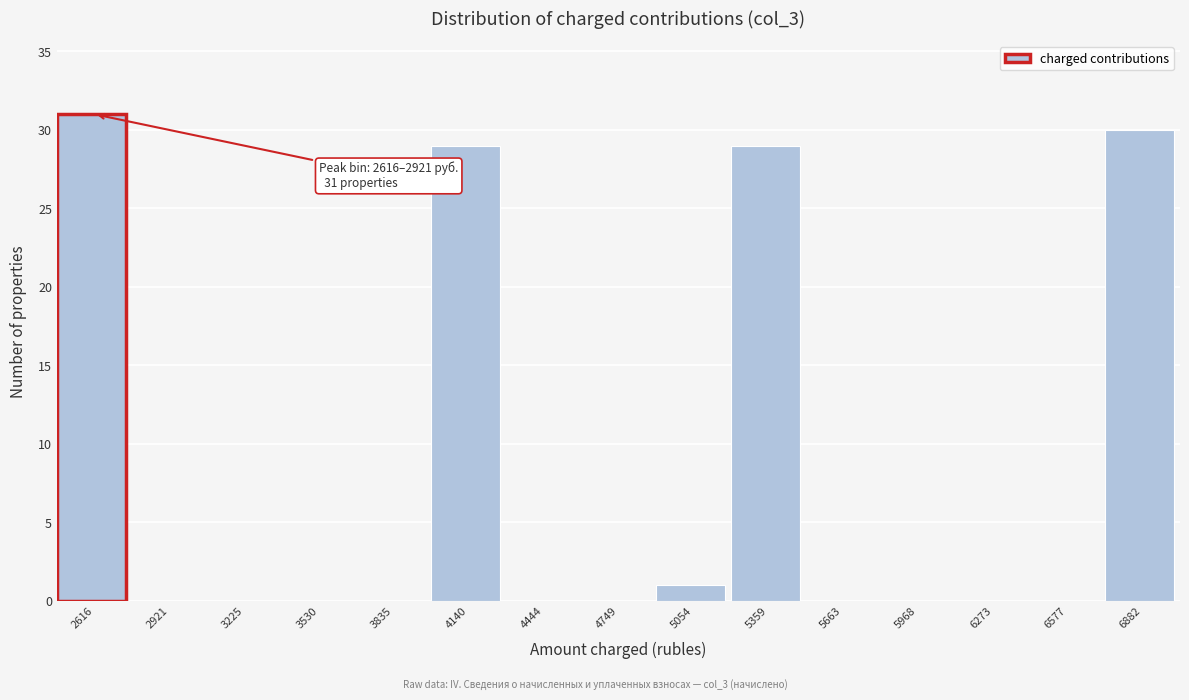

Reading right to left, extract all data points from this chart.

6882=30	6577=0	6273=0	5968=0	5663=0	5359=29	5054=1	4749=0	4444=0	4140=29	3835=0	3530=0	3225=0	2921=0	2616=31